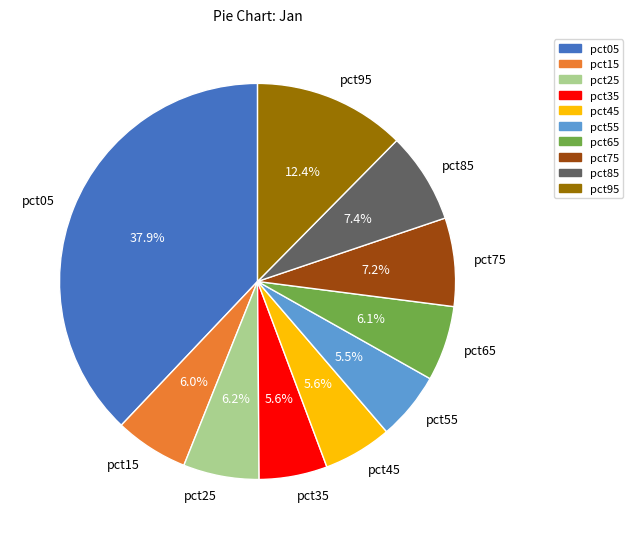

Is pct85 the majority of the pie?

No